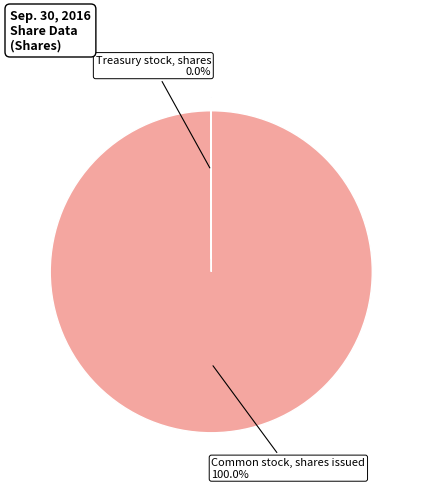

Is there any slice that represents more than half of the pie?

Yes